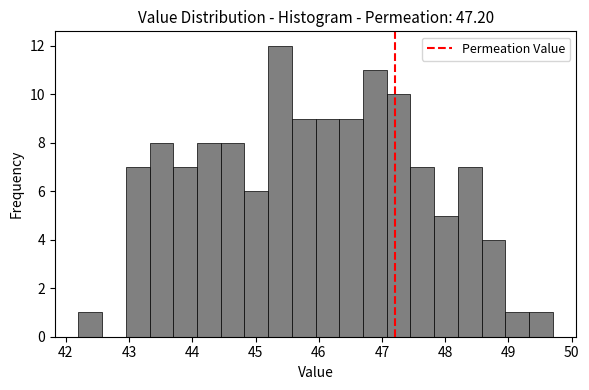

Read against the x-axis, roughly where is the centre of the tallest bar?

45.4